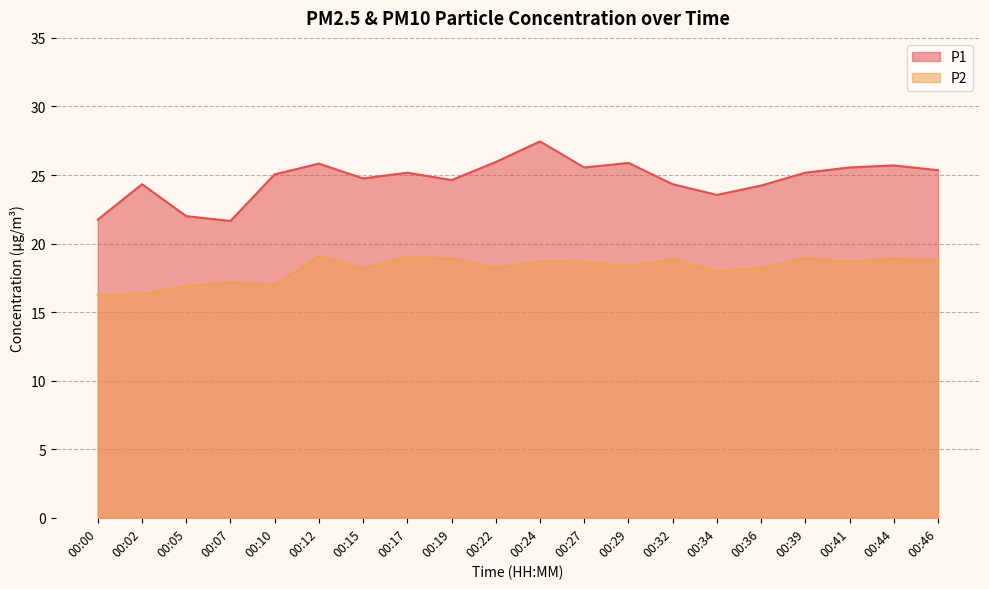

Which series has the largest total across all categories?

P1